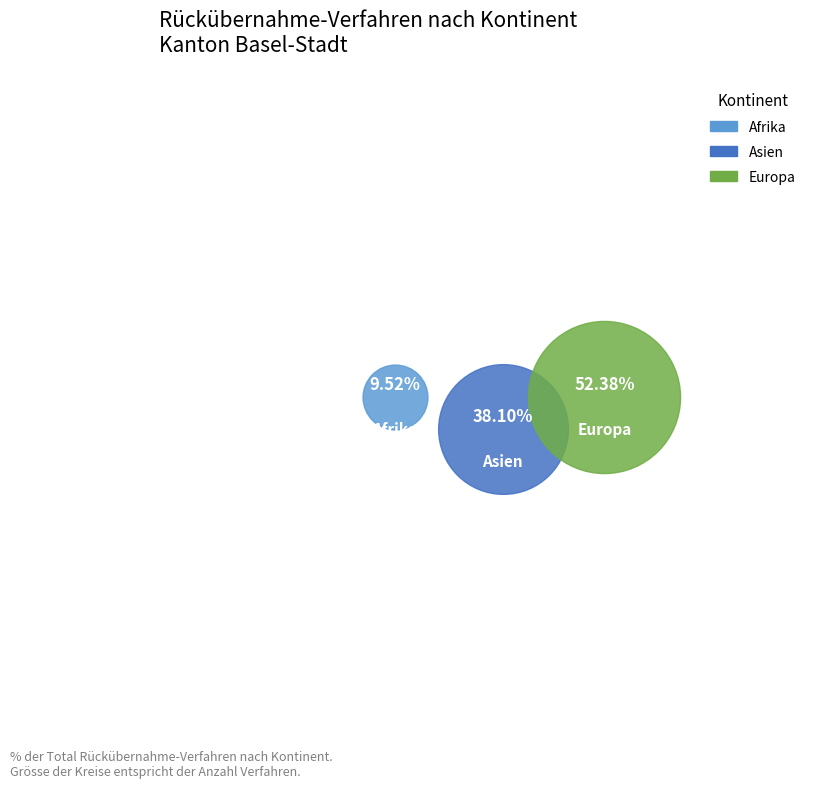

Rank the categories by value from lowest to highest.

Afrika, Asien, Europa